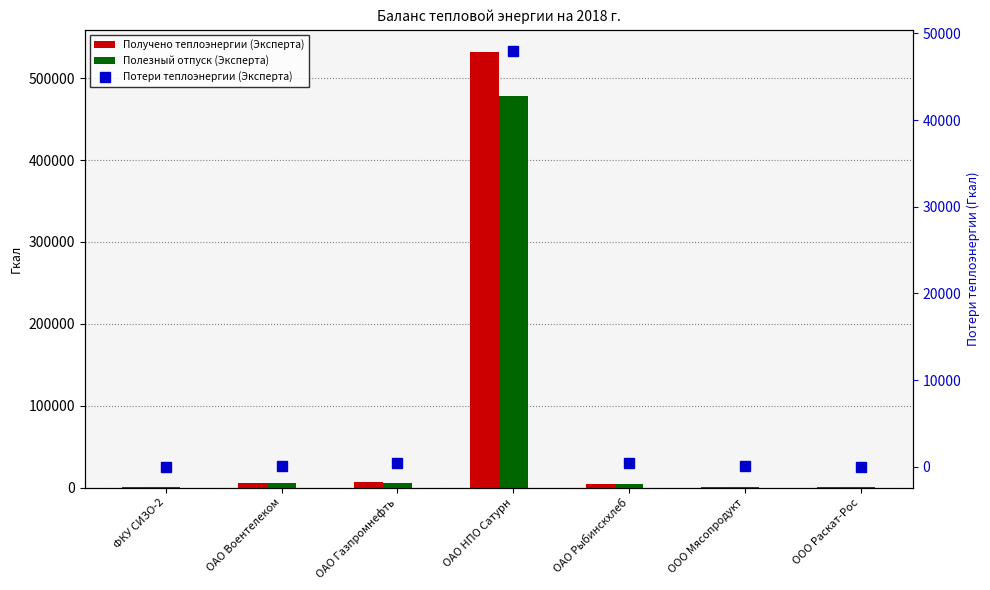

How many data points does each series have?

7